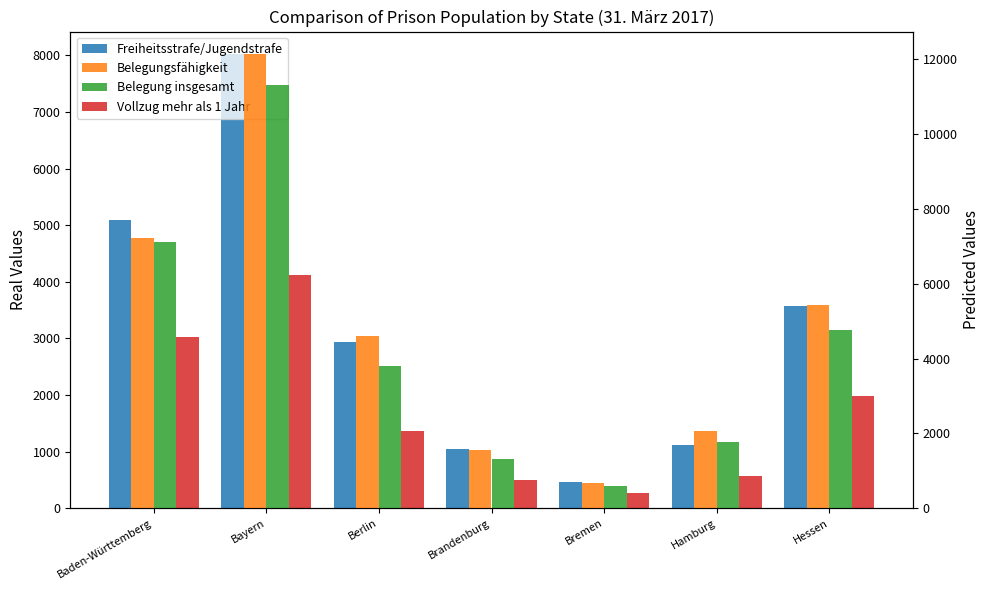

How many data points in Belegungsfähigkeit are above 4596?

3